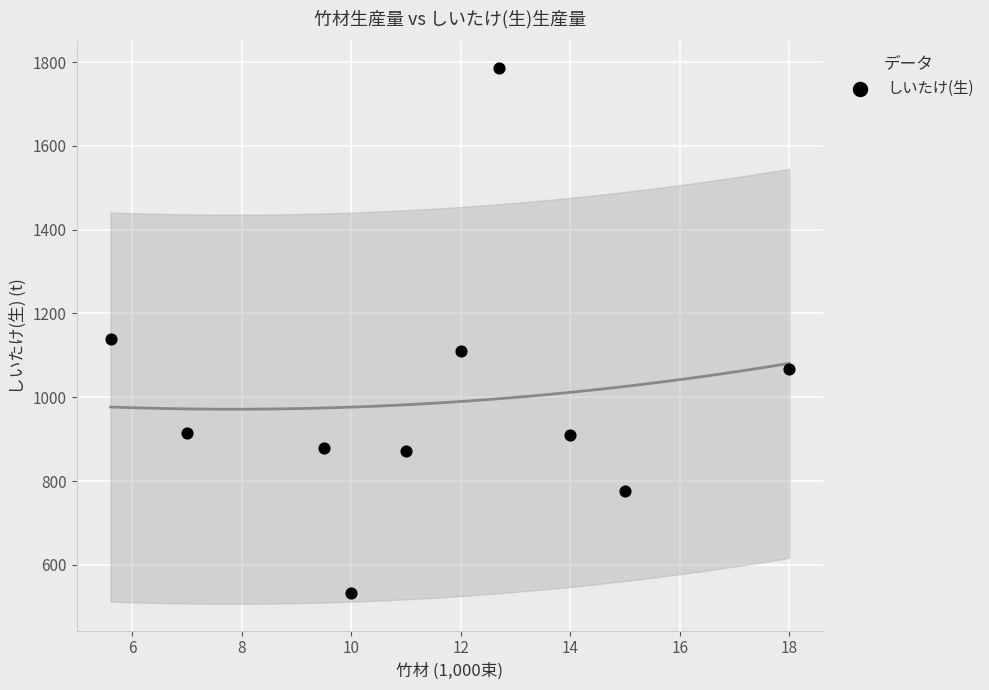

What is the range of Y values (max minus min)?

1253.2